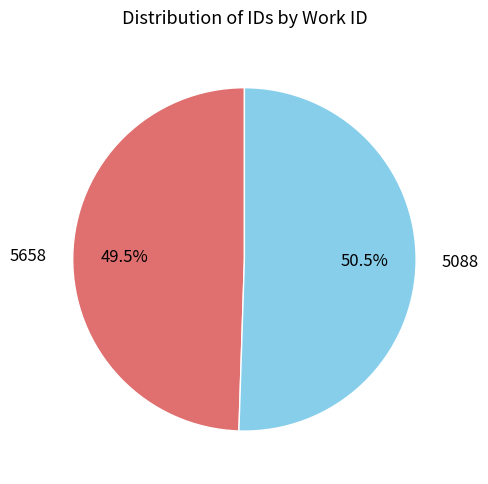

Do 5658 and 5088 together represent more than half of the pie?

Yes